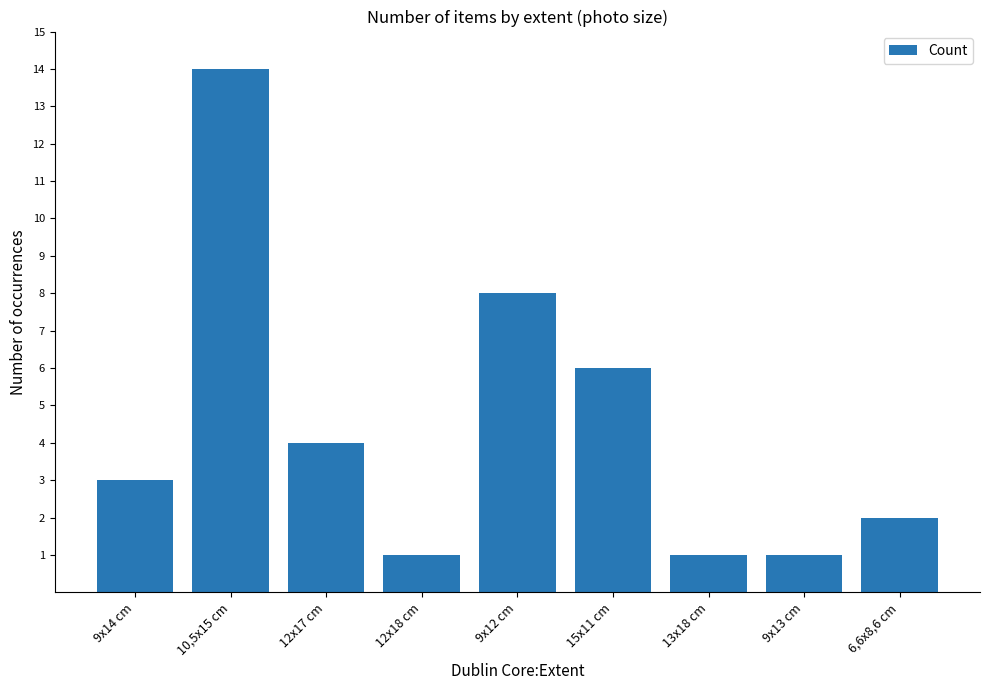

Between 9x14 cm and 12x17 cm, which is larger?

12x17 cm